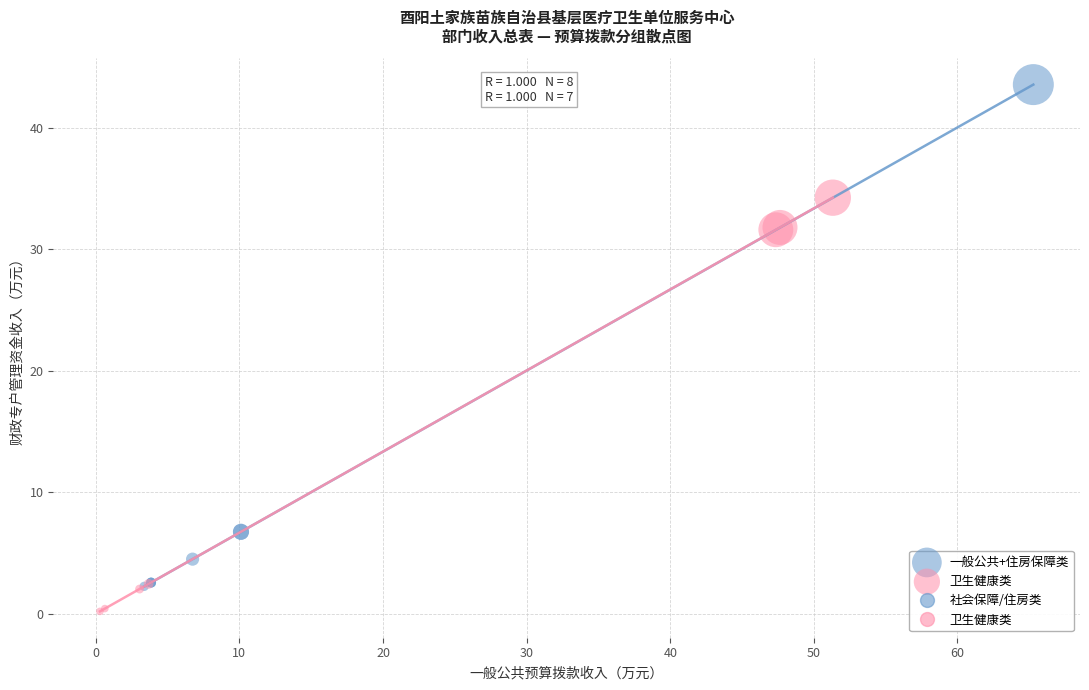

Which series reaches the maximum Y coordinate?

一般公共+住房保障类